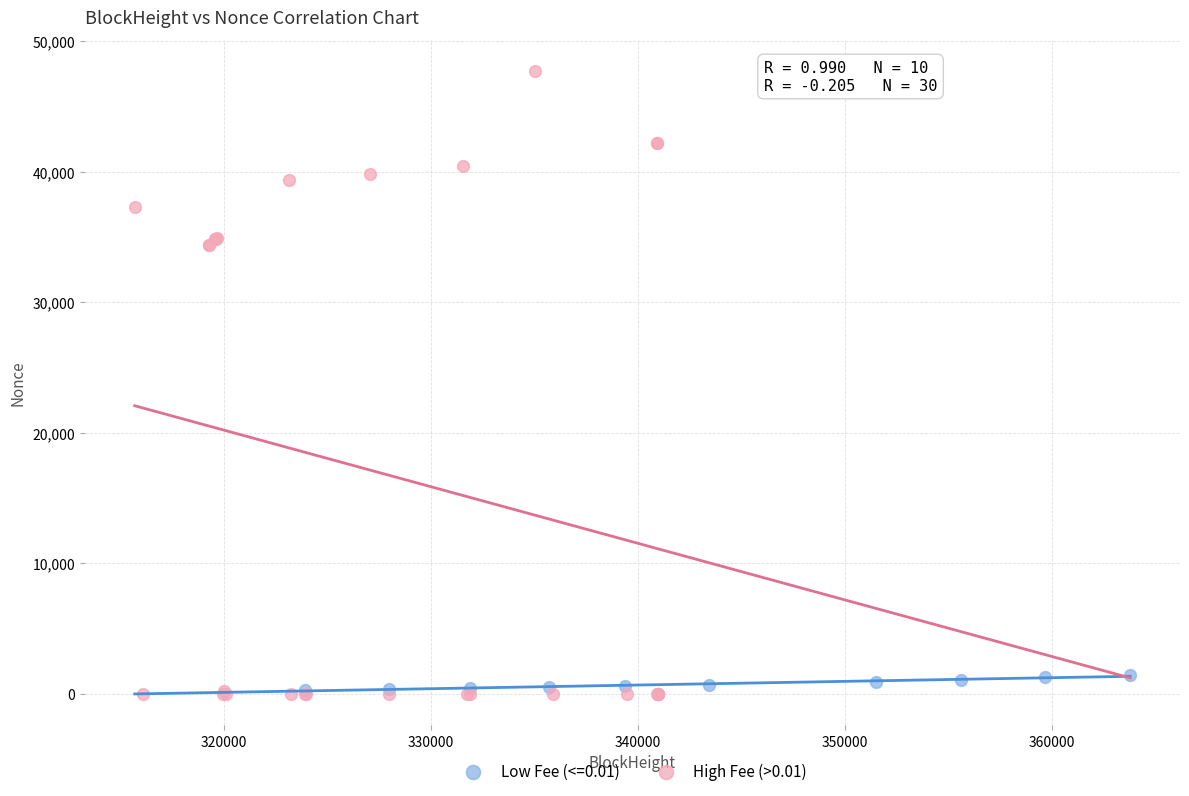

Which series has the widest spread of Y values?

High Fee (>0.01)